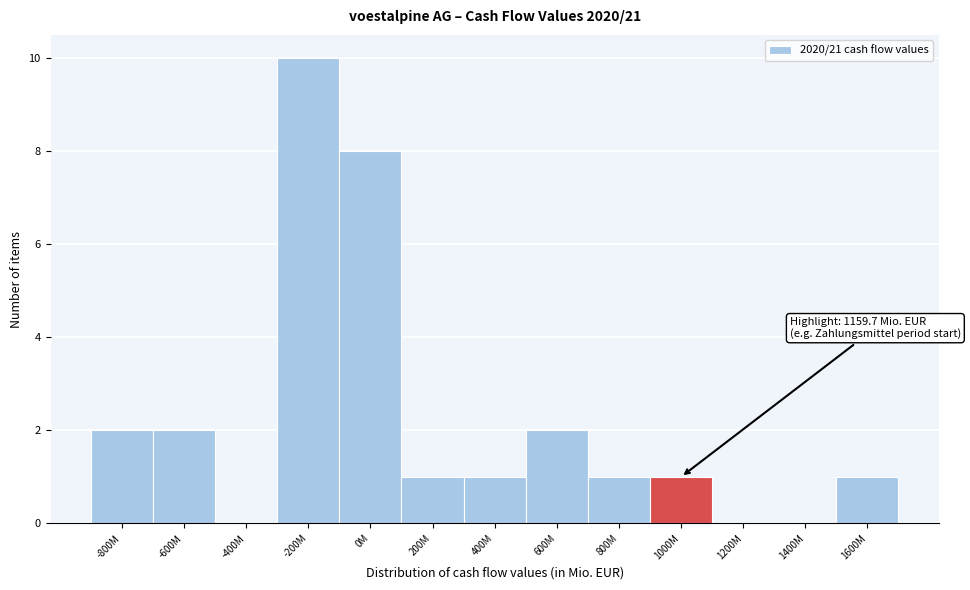

Reading left to right, transcribe all the data shown in this chart.

-800M=2	-600M=2	-400M=0	-200M=10	0M=8	200M=1	400M=1	600M=2	800M=1	1000M=1	1200M=0	1400M=0	1600M=1